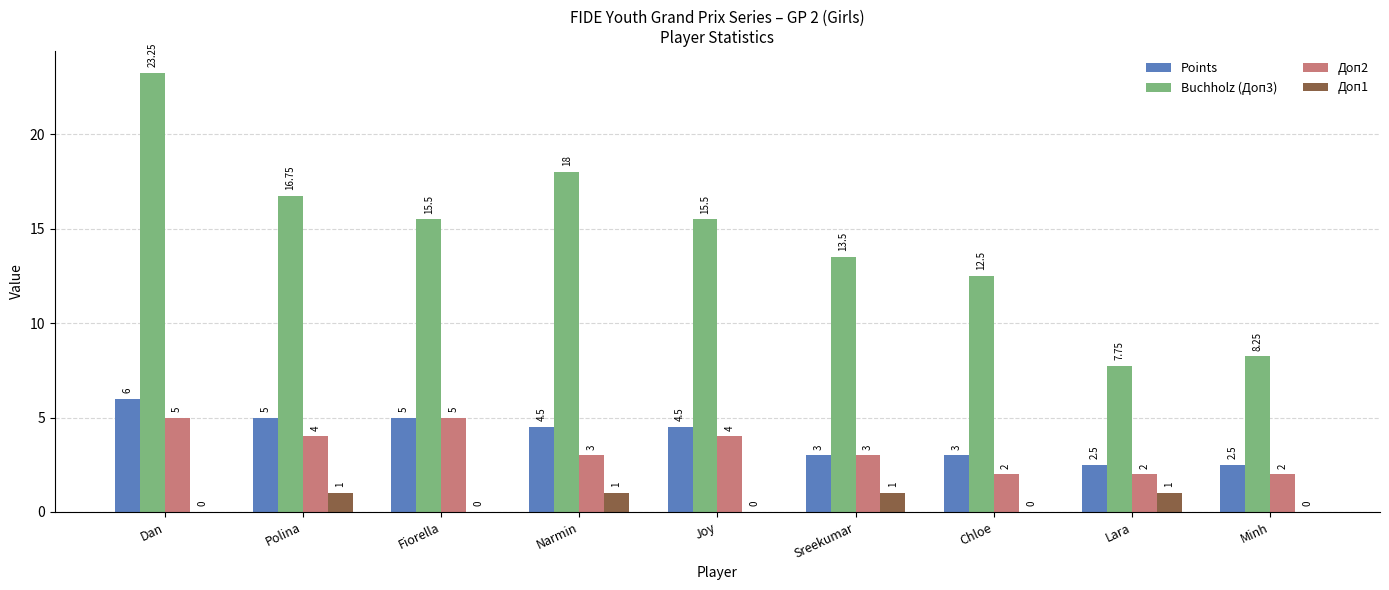

What is the sum of all Доп1 values?

4.0